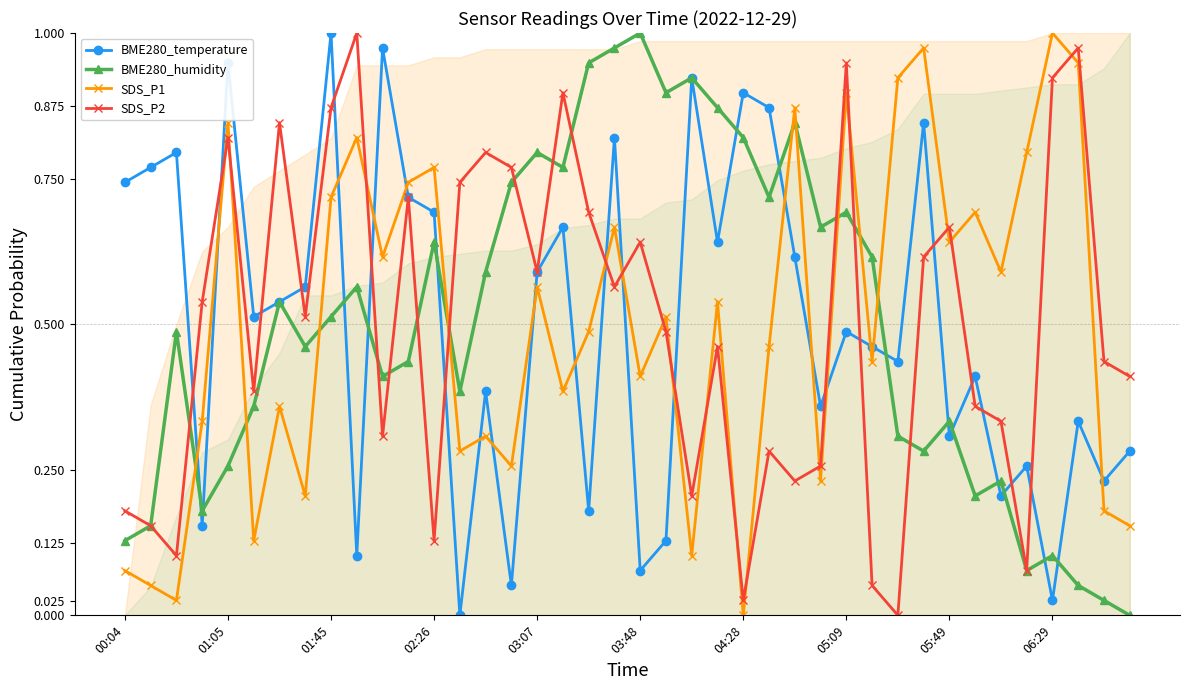

What is the greatest value displayed?

1.0